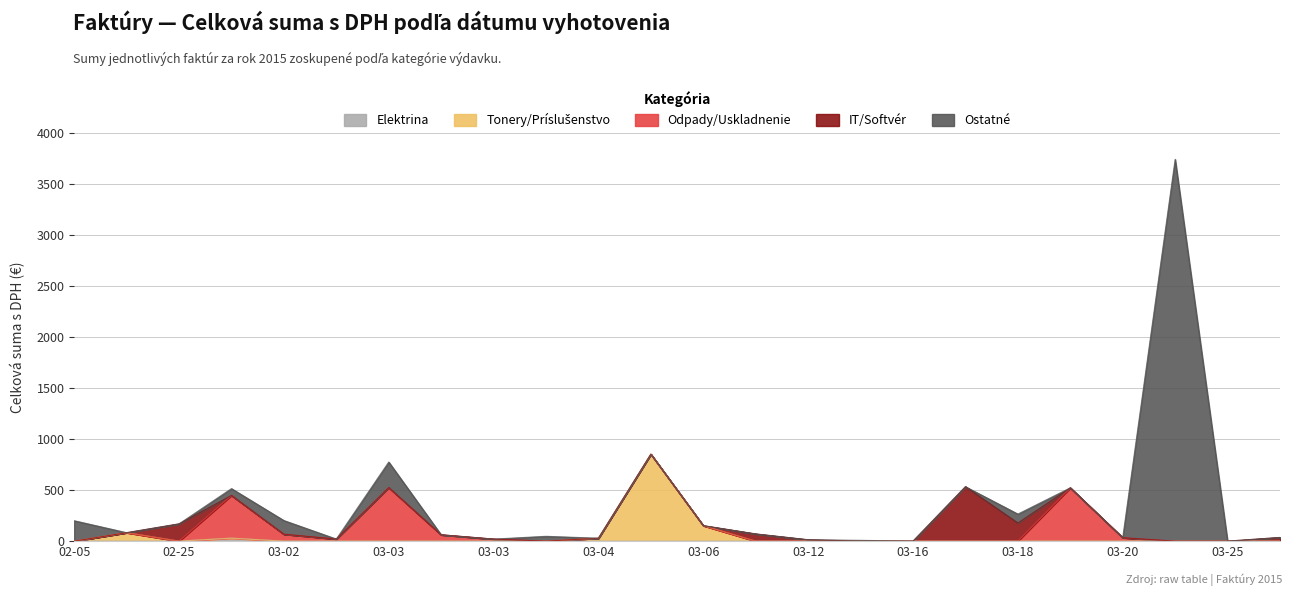

Does the chart display data point markers on the line(s)?

No